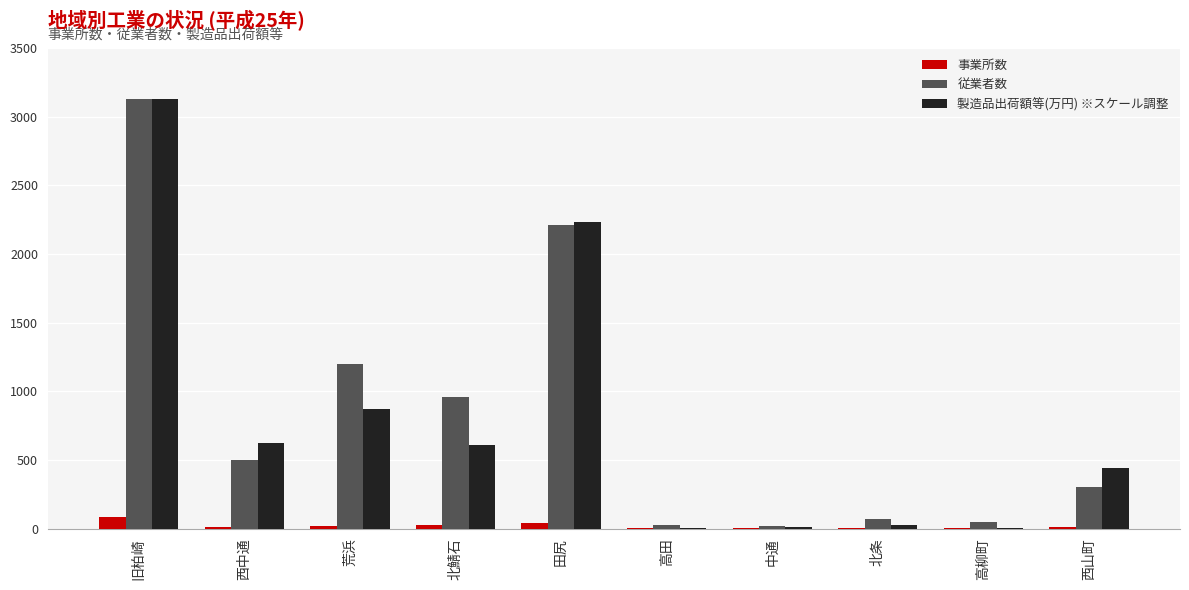

Where is 従業者数 nearest to the value 1573?

荒浜